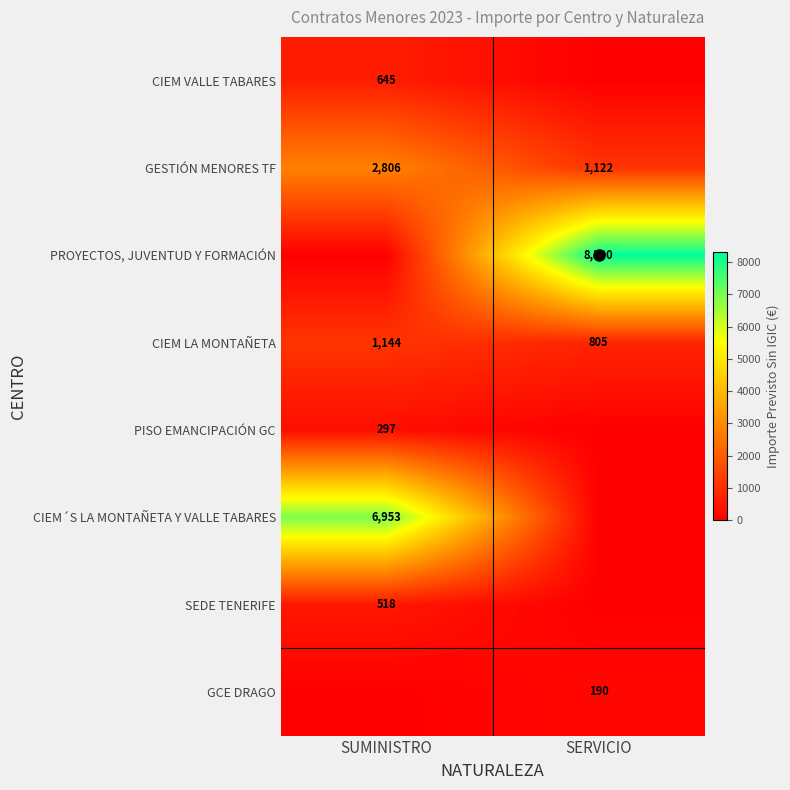

True or false: CIEM´S LA MONTAÑETA Y VALLE TABARES has a value of 3297.1 at SUMINISTRO.

False